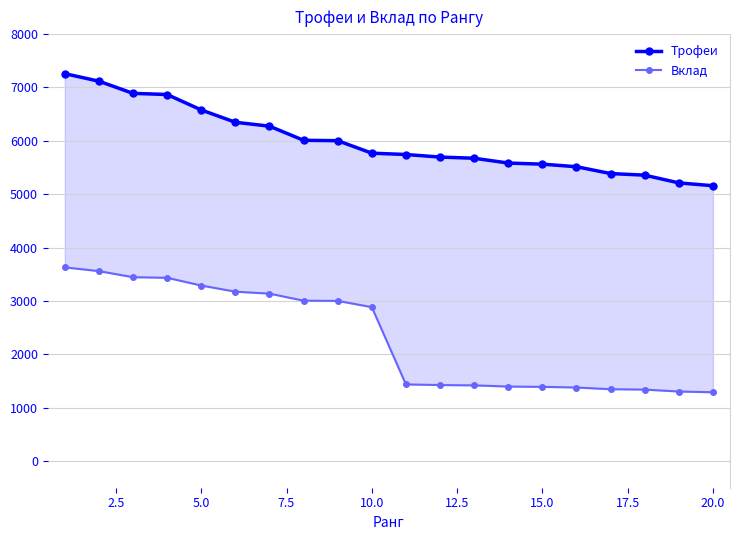

Rank the series by their maximum value, from lowest to highest.

Вклад, Трофеи